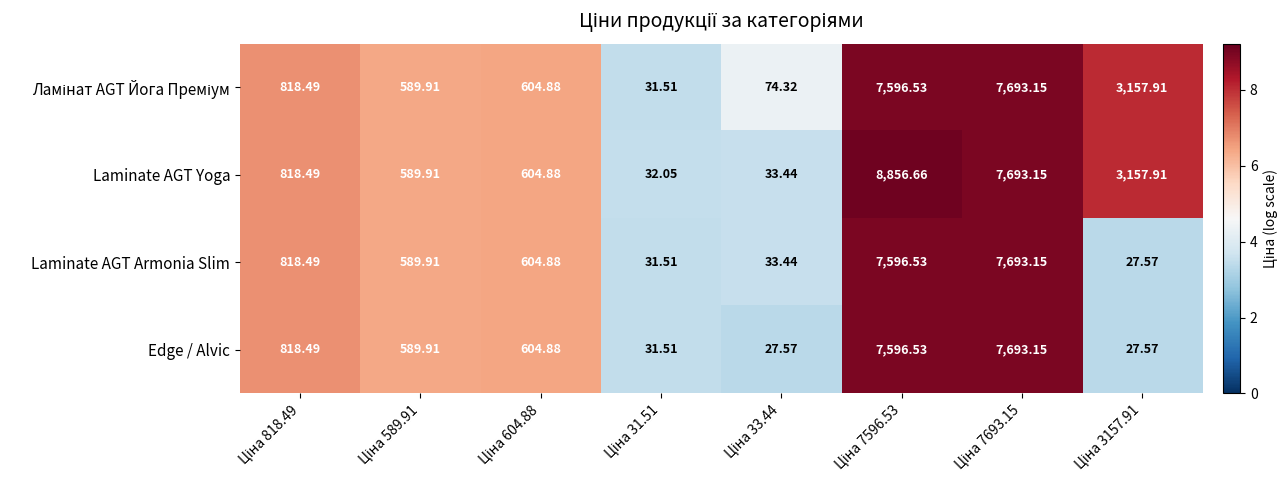

Which series has the widest spread of values?

Laminate AGT Yoga